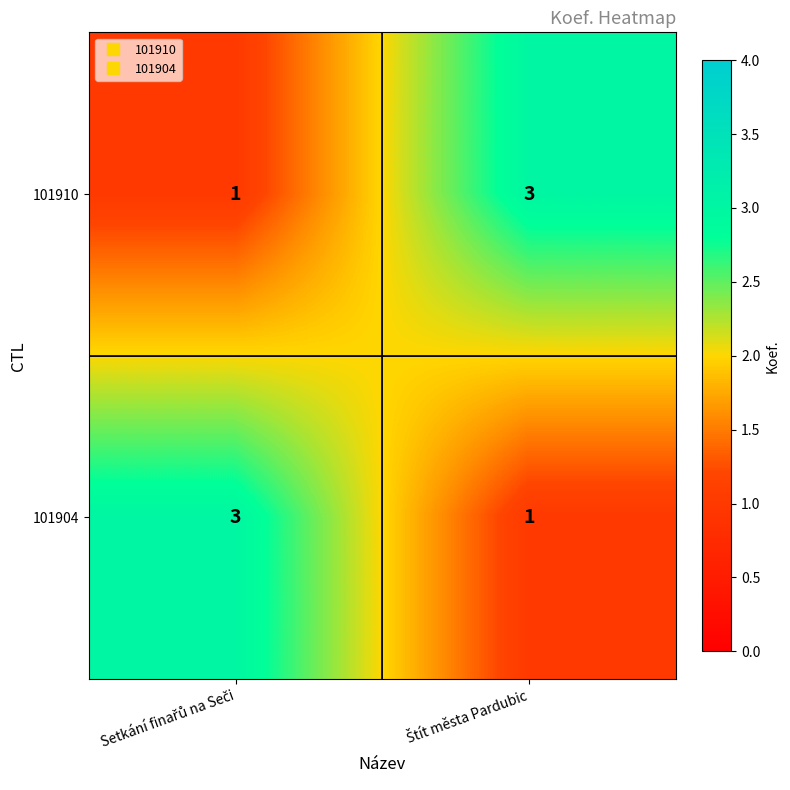

What is the maximum value shown in the chart?

3